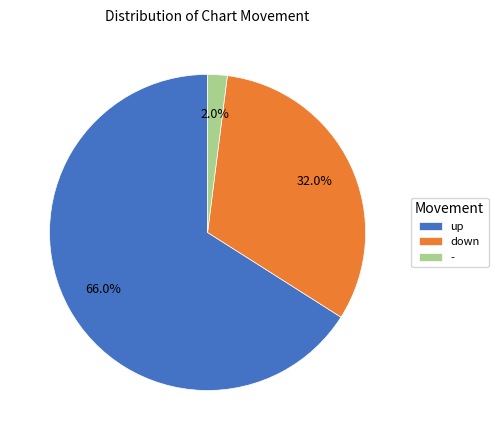

To the nearest percent, what percentage of the pie is up?

66%